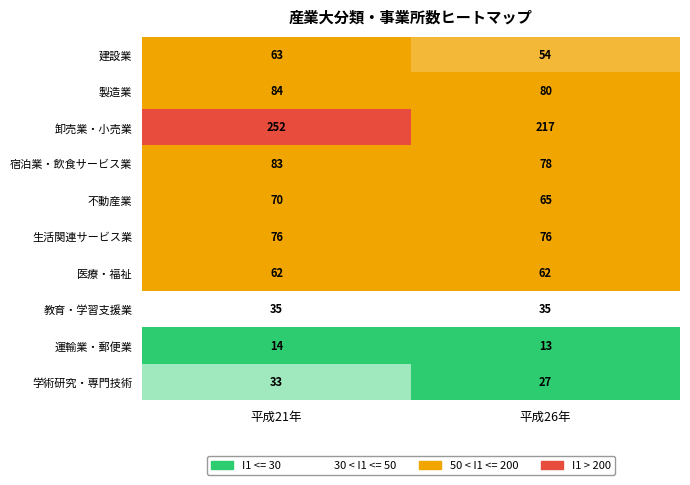

What value does the 卸売業・小売業 series have at 平成26年, to the nearest 10?

220